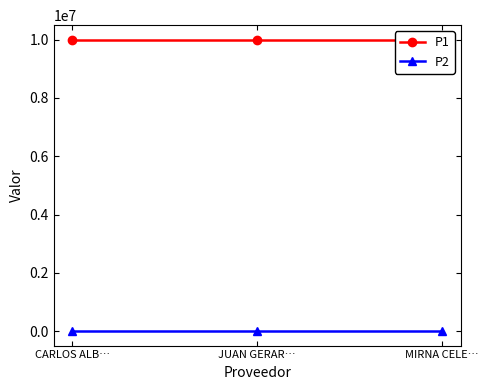

What is the sum of the P1 values at MIRNA CELE… and JUAN GERAR…?

20000000